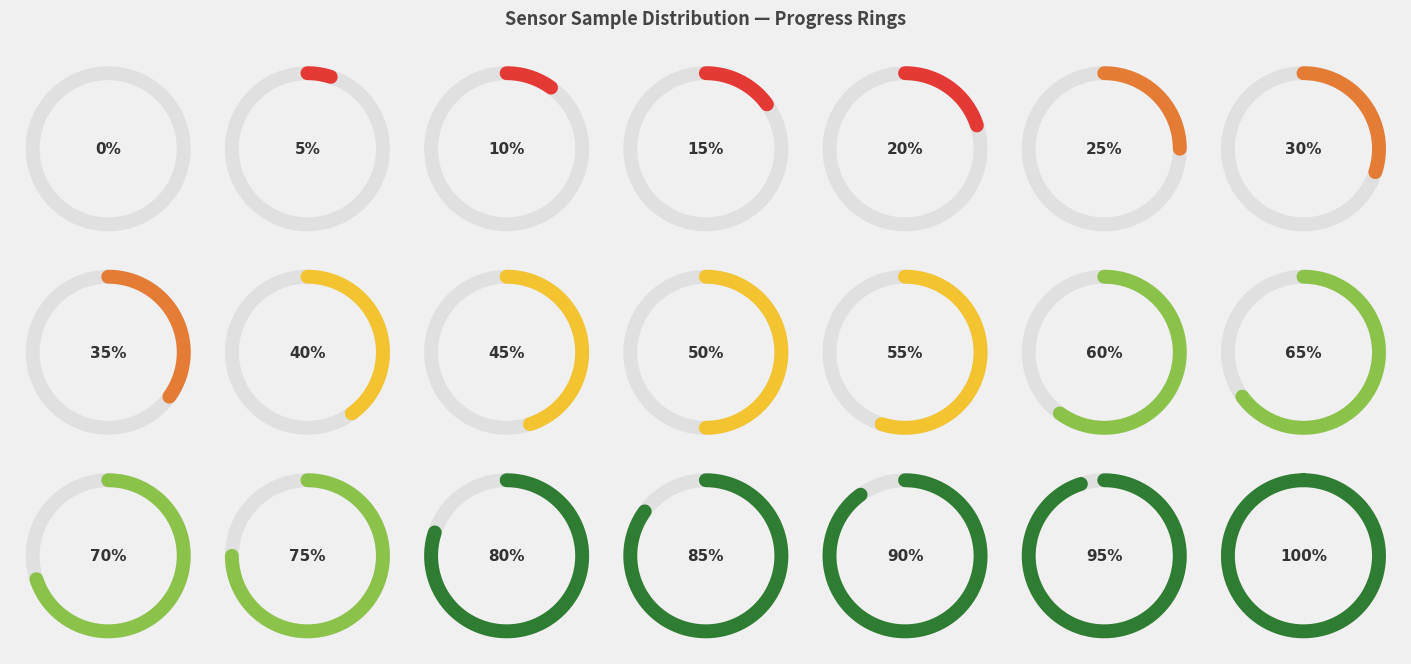

What is the ratio of the value at 28 to the value at 28?

1.0